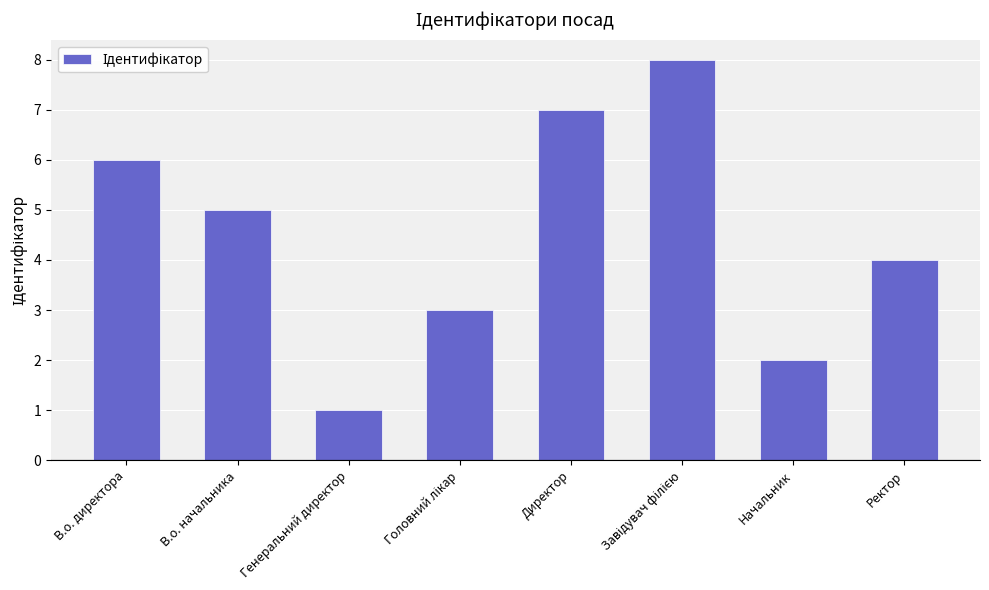

What is the ratio of the value at Начальник to the value at Генеральний директор?

2.0